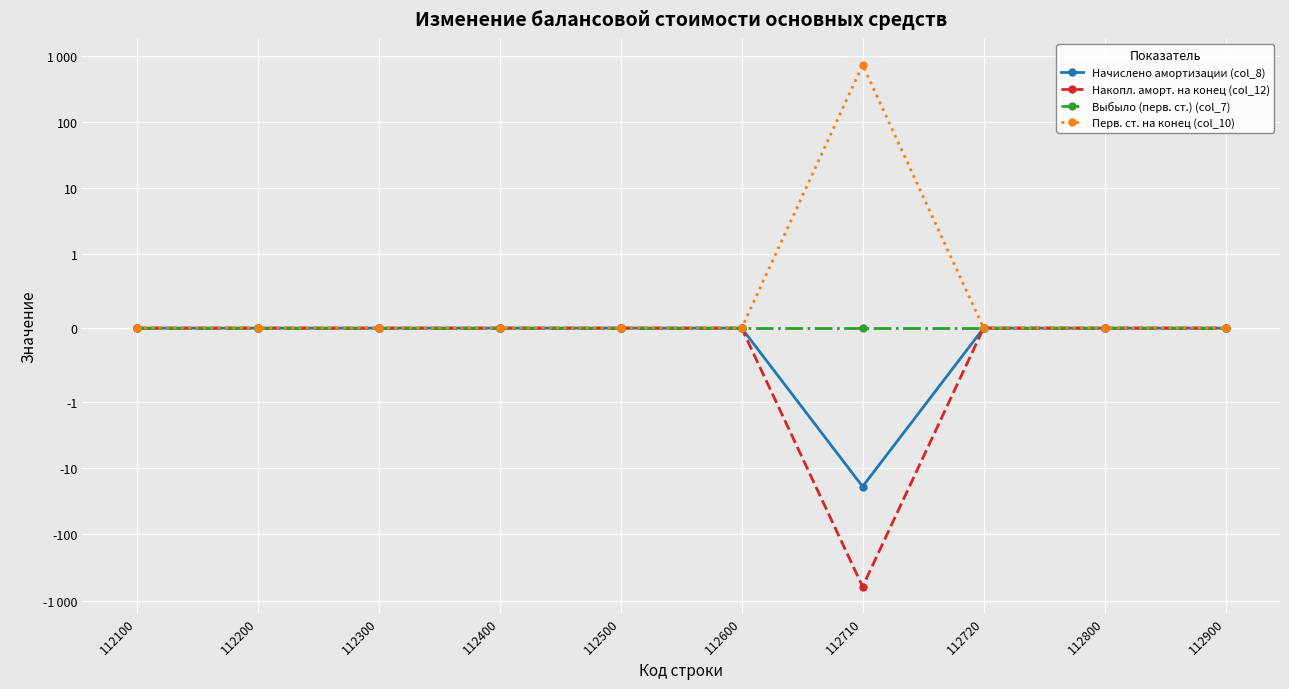

At which category does Перв. ст. на конец (col_10) reach its first local peak?

112710